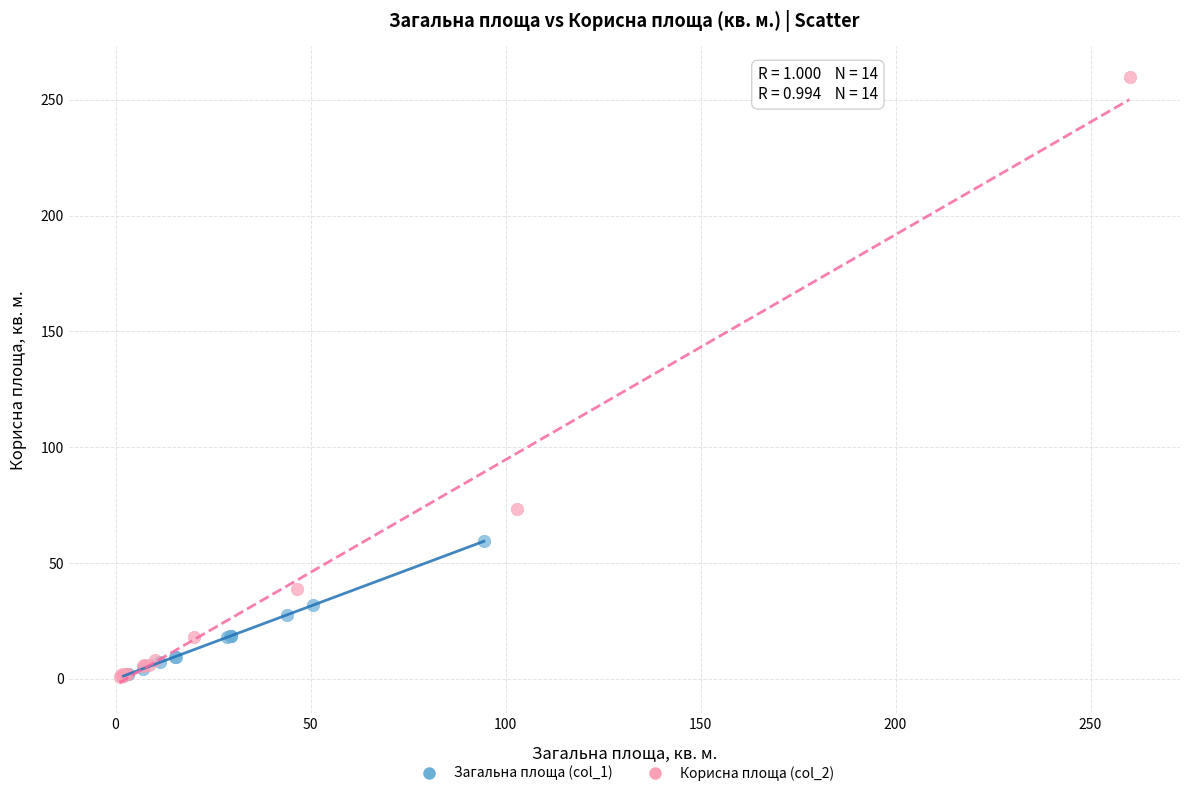

Which series contains the highest Y value?

Корисна площа (col_2)